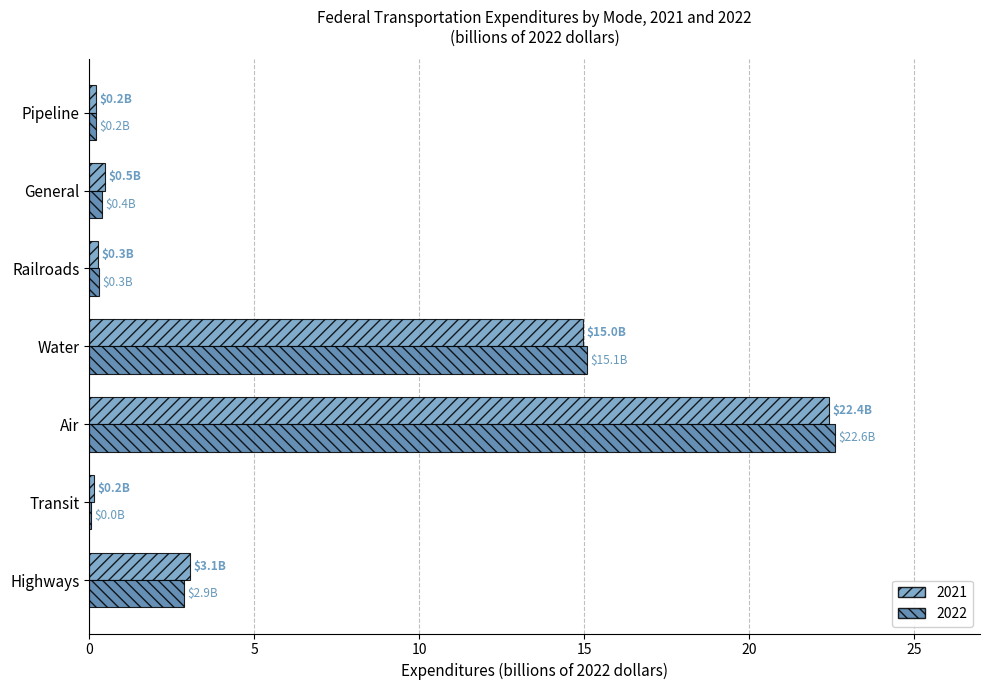

Where is 2022 nearest to the value 11?

Water